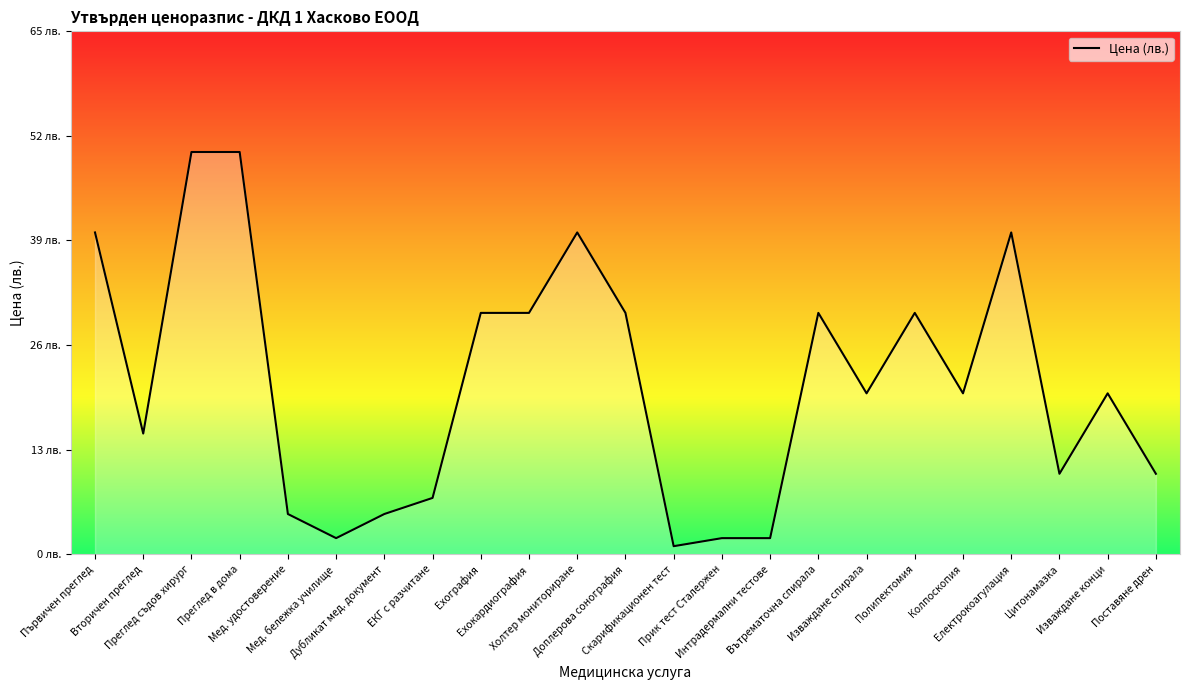

Does the chart have visible grid lines?

No